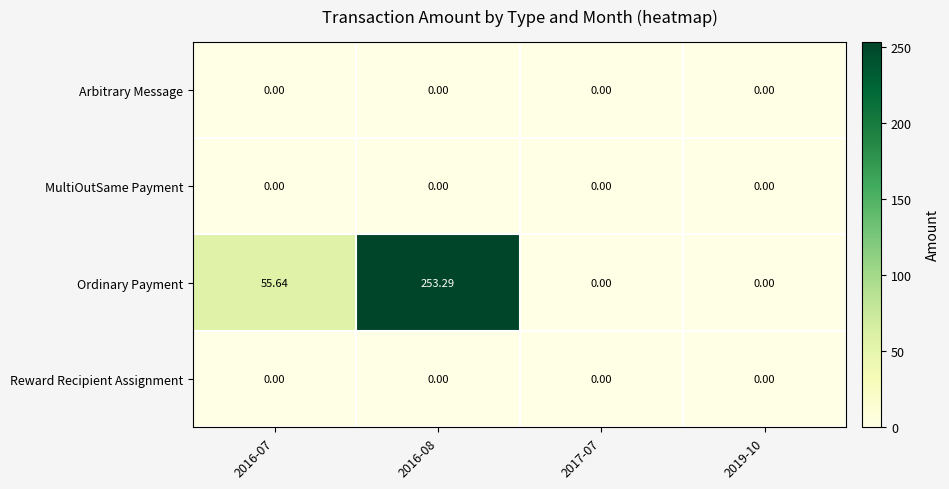

Count the number of categories in the chart.

4